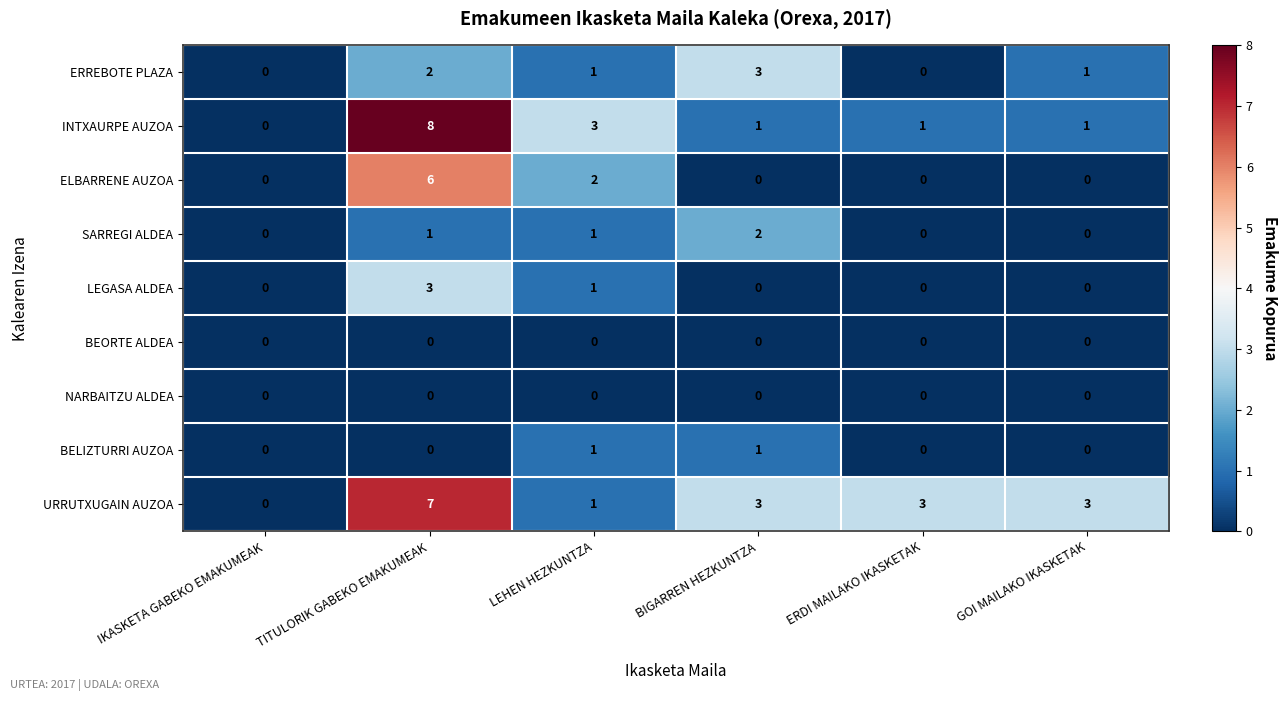

What is the greatest value displayed?

8